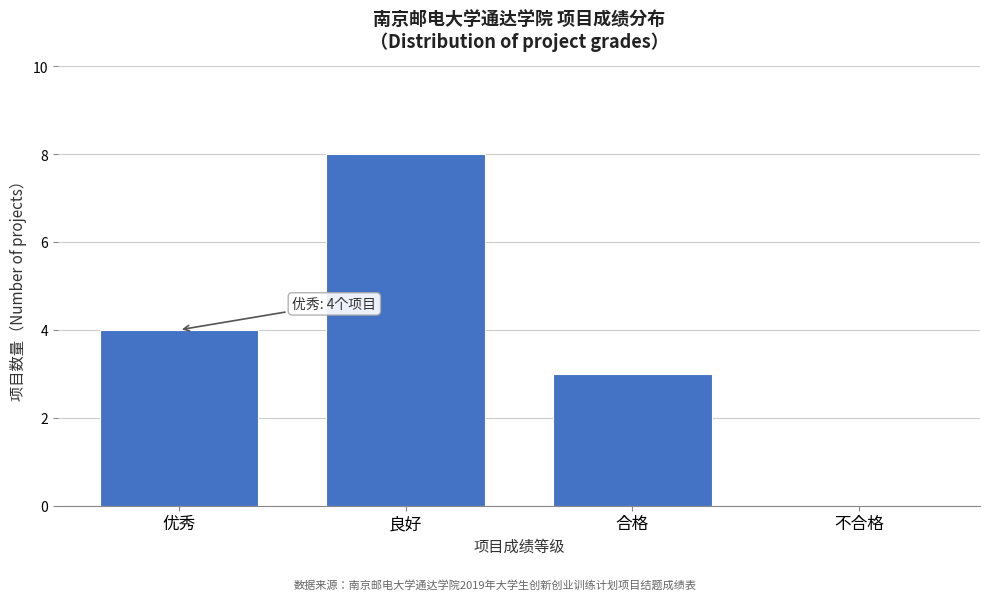

Reading left to right, extract all data points from this chart.

优秀=4	良好=8	合格=3	不合格=0